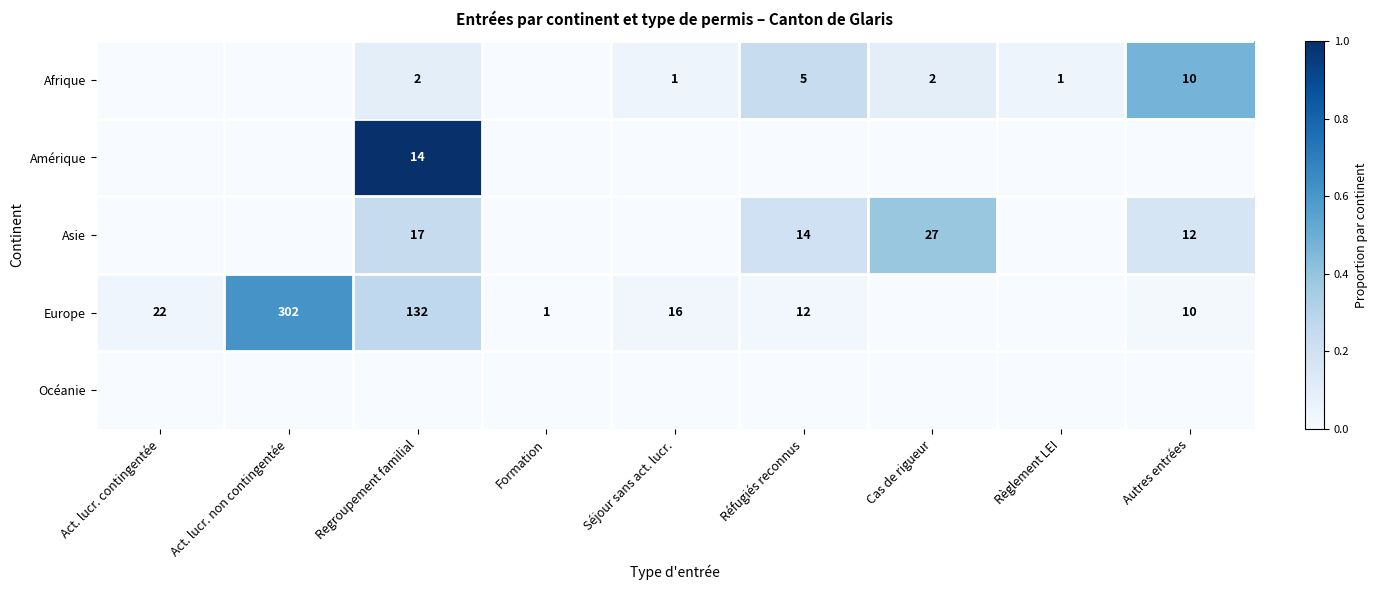

What is the sum of the Europe values at Formation and Séjour sans act. lucr.?

17